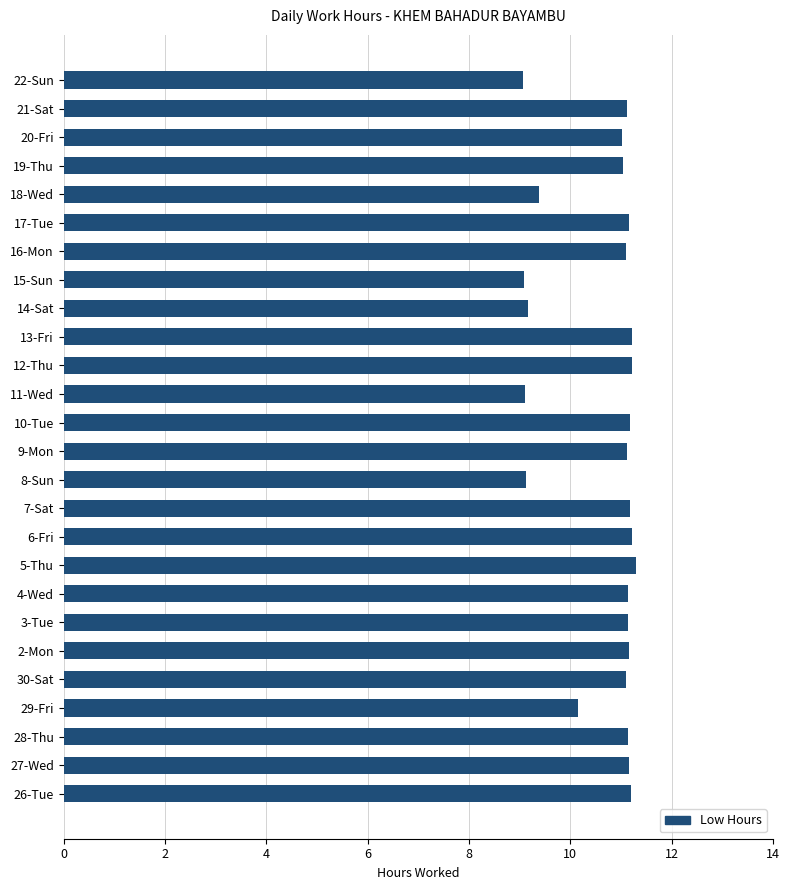

What is the difference between the maximum and minimum values?

2.2